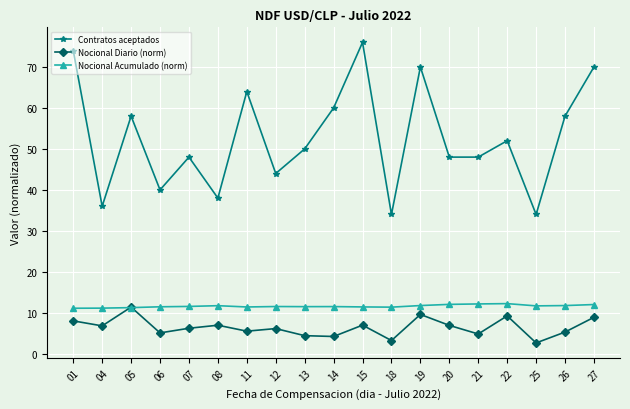

Does the chart display data point markers on the line(s)?

Yes